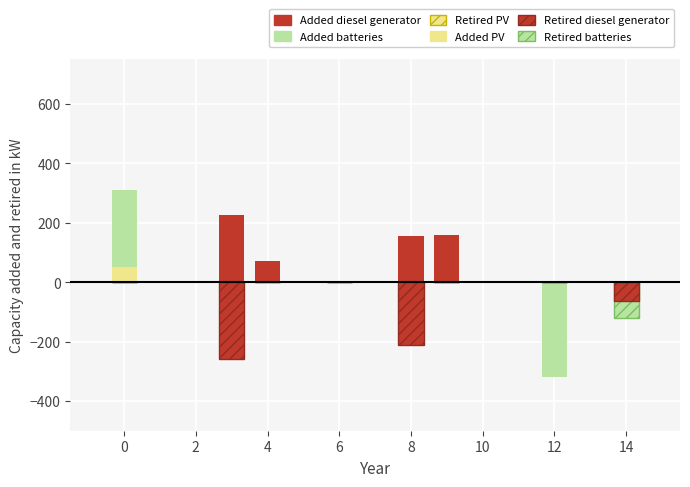

List the series in order of their peak value, highest first.

Added batteries, Added diesel generator, Added PV, Retired batteries, Retired PV, Retired diesel generator